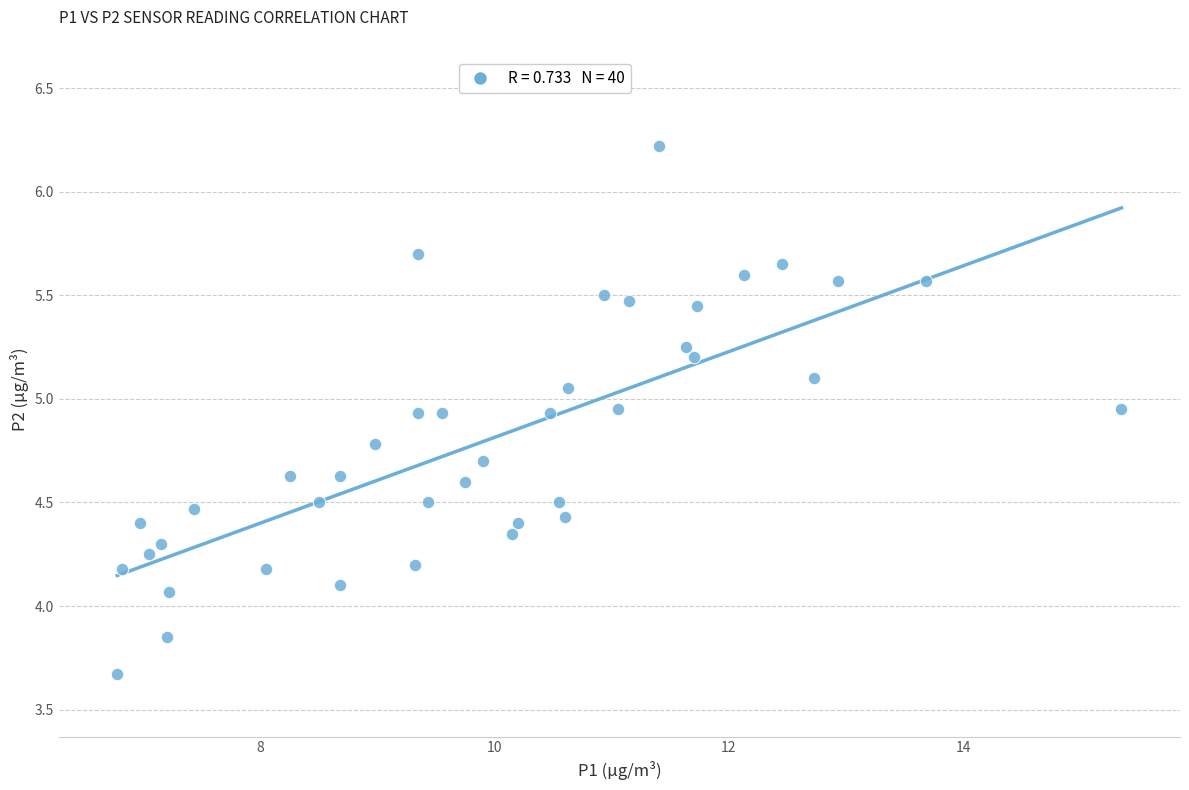

What is the range of X values (max minus min)?

8.6